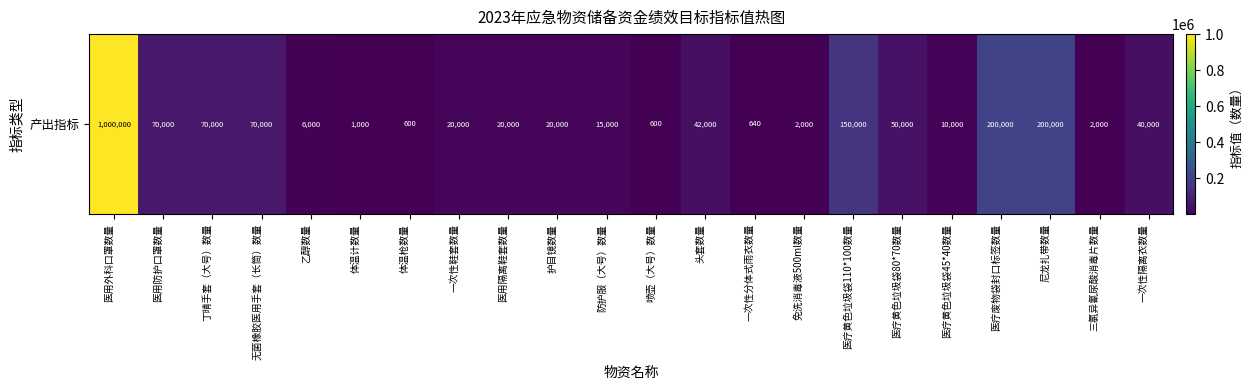

List the labels in order of value, largest first.

医用外科口罩数量, 医疗废物袋封口标签数量, 尼龙扎带数量, 医疗黄色垃圾袋110*100数量, 医用防护口罩数量, 丁晴手套（大号）数量, 无菌橡胶医用手套（长筒）数量, 医疗黄色垃圾袋80*70数量, 头套数量, 一次性隔离衣数量, 一次性鞋套数量, 医用隔离鞋套数量, 护目镜数量, 防护服（大号）数量, 医疗黄色垃圾袋45*40数量, 乙醇数量, 免洗消毒液500ml数量, 三氯异氰尿酸消毒片数量, 体温计数量, 一次性分体式雨衣数量, 体温枪数量, 喷壶（大号）数量